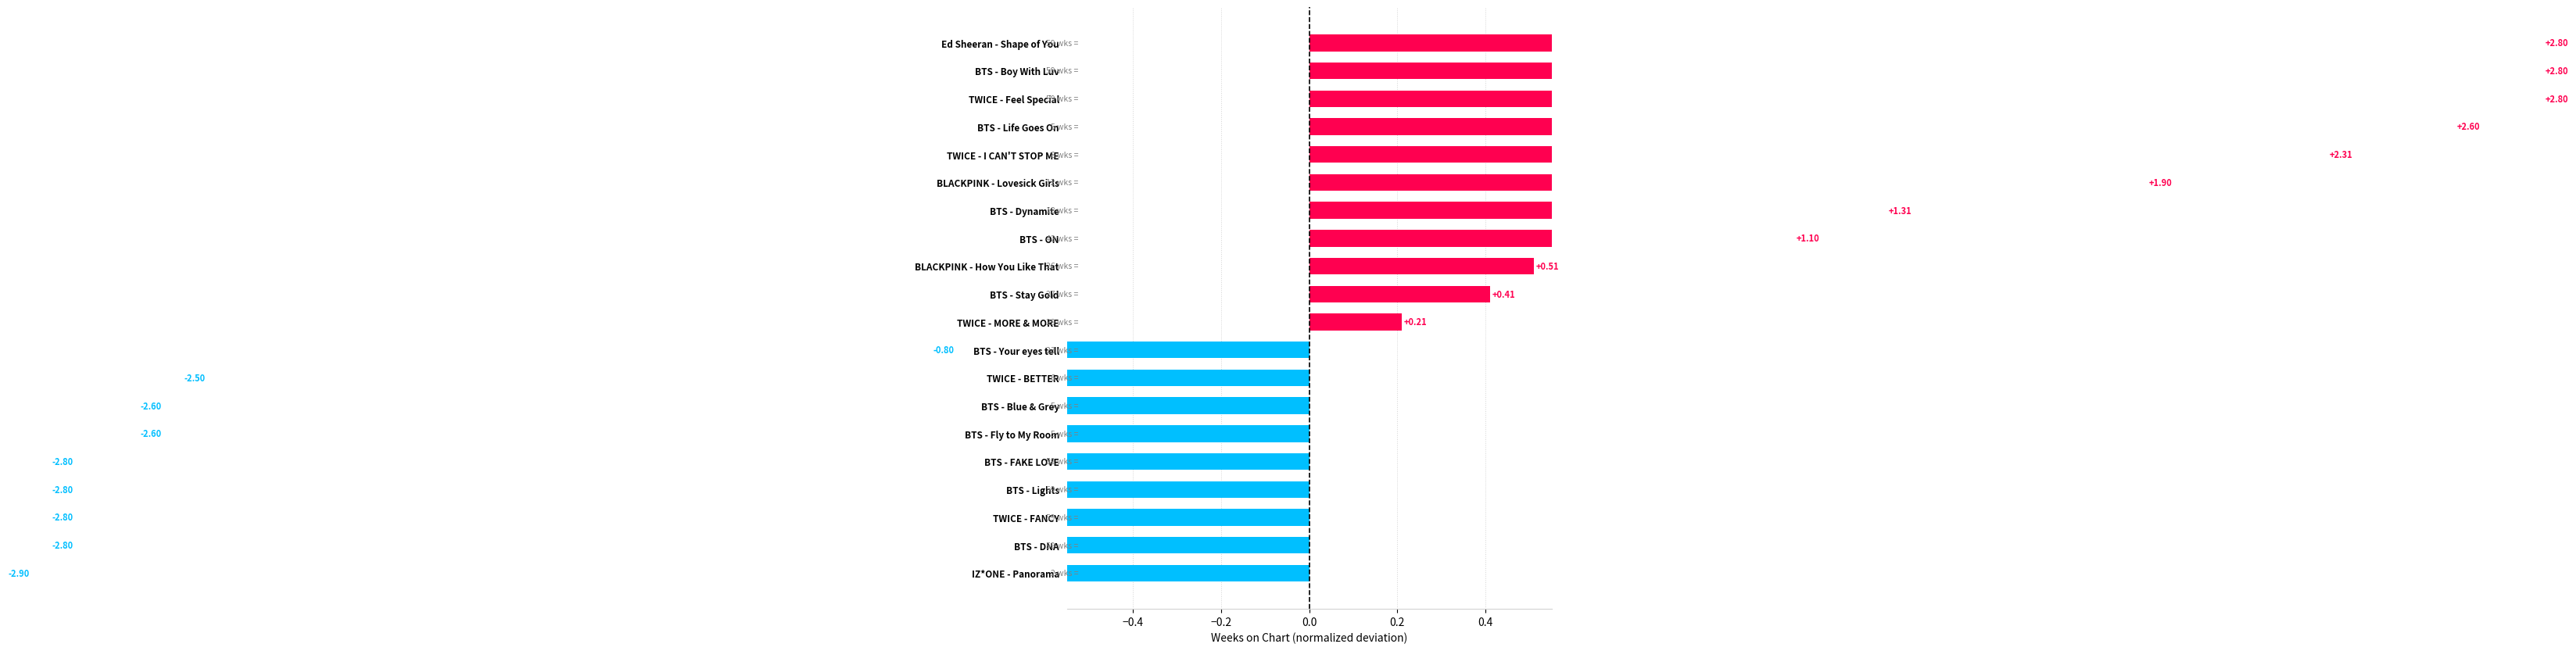

Is it true that the value at BTS - Lights is -2.8?

True